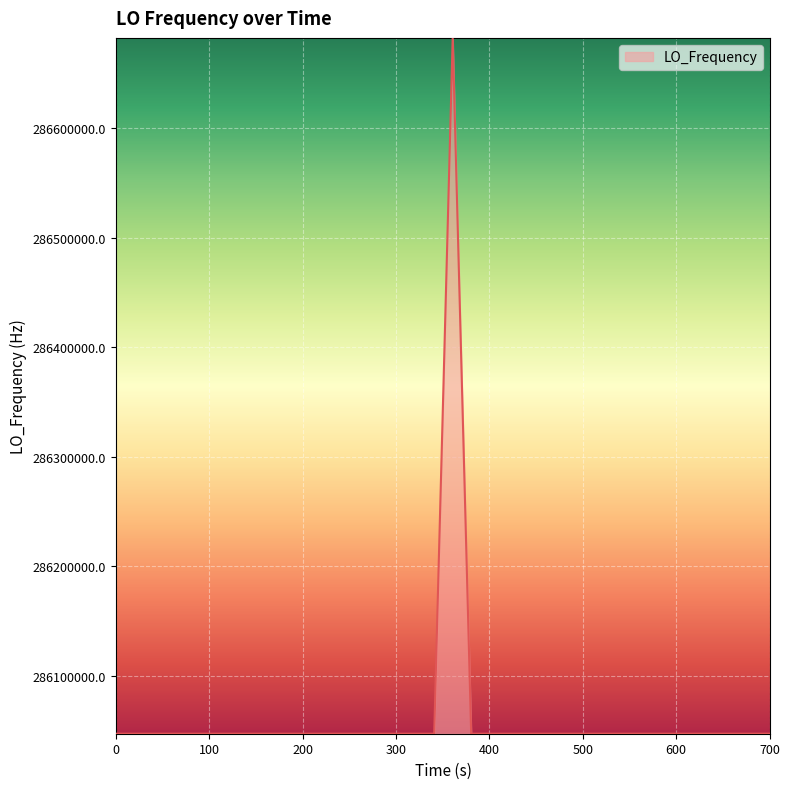

What is the difference between the maximum and minimum values?

635707.5